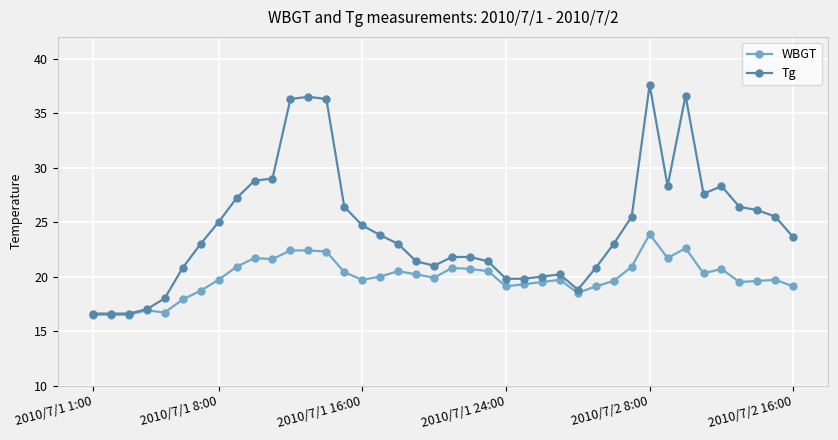

List the series in order of their overall mean, lowest first.

WBGT, Tg